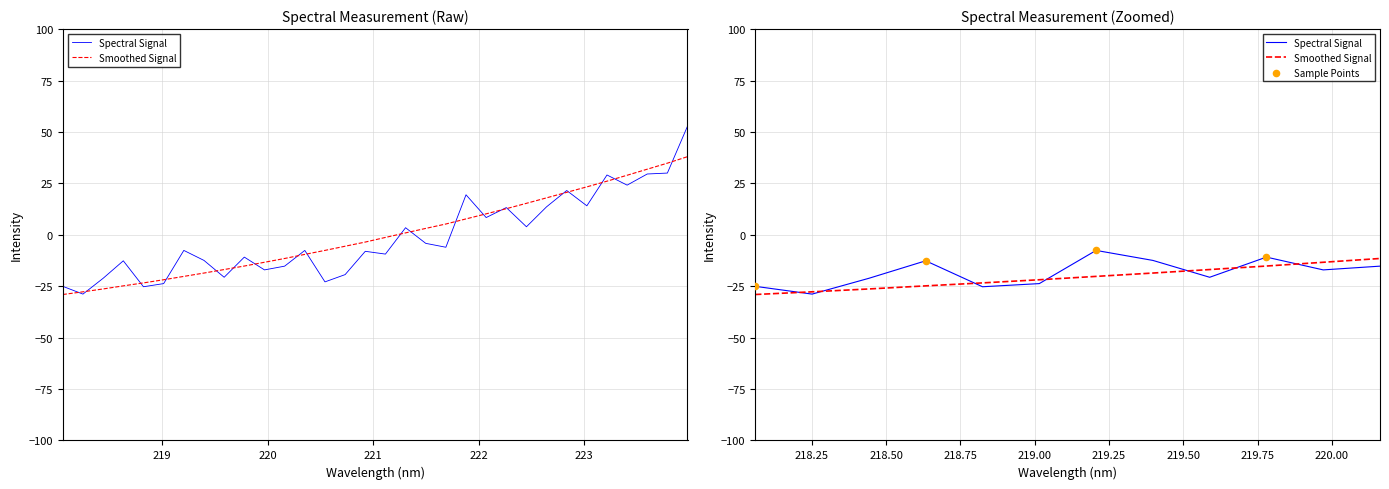

Which has a higher value, 218.8244 or 218.442?

218.8244